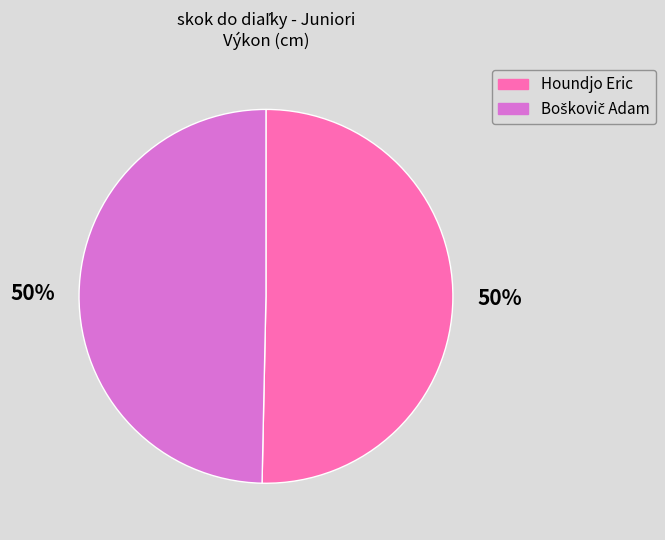

True or false: Houndjo Eric accounts for 50% of the total.

True